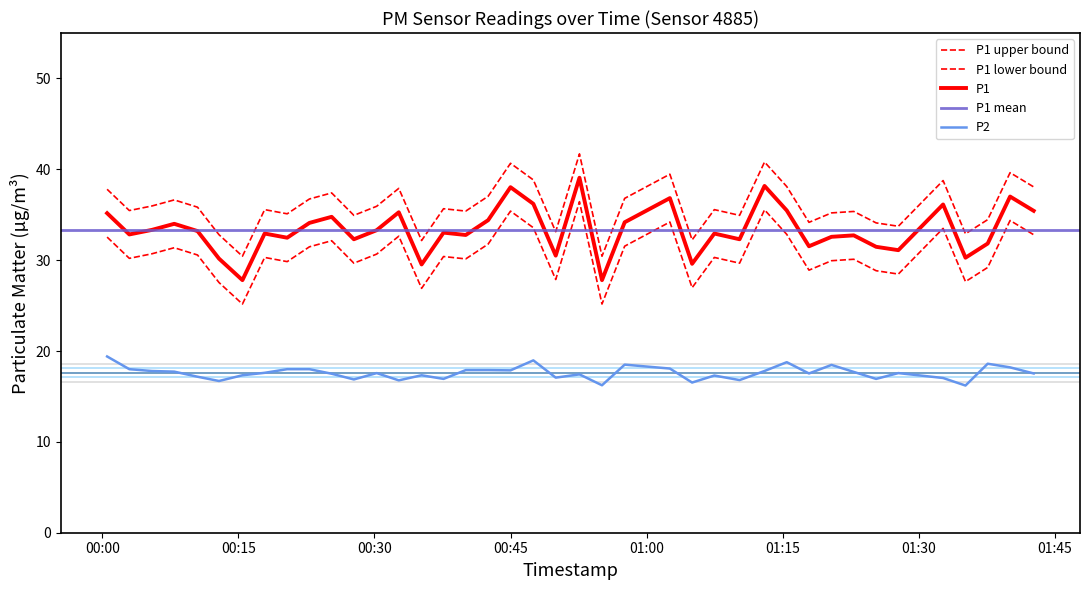

At which label does P1 reach its minimum?

2023-02-16T00:15:27